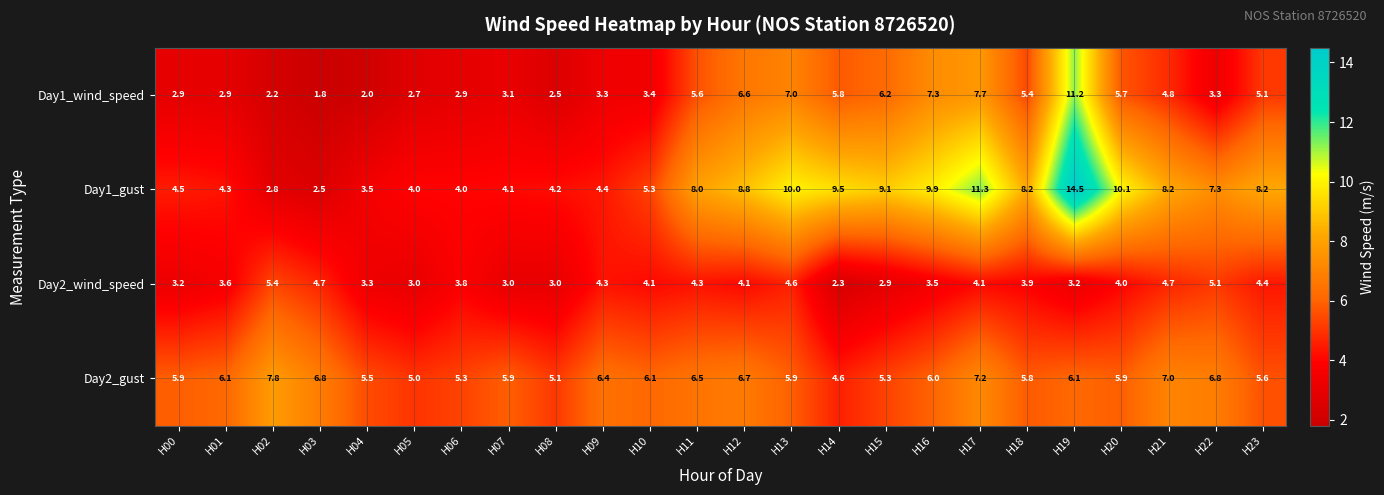

Which category has the highest value in the Day1_wind_speed series?

H19